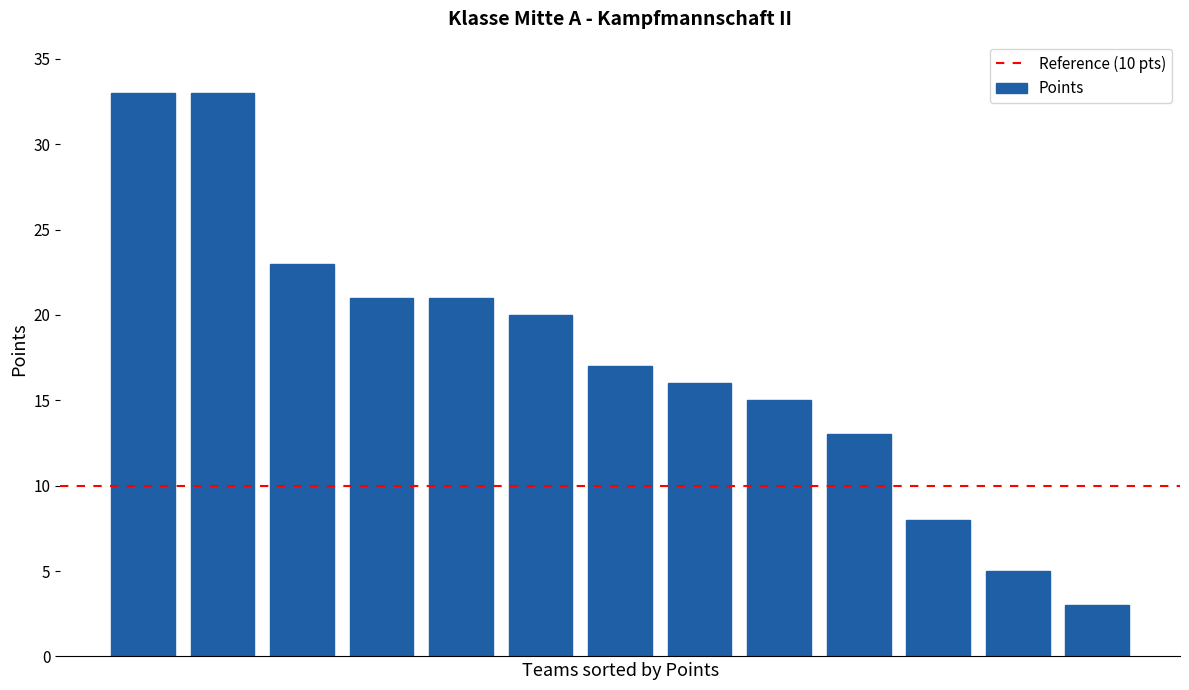

Does the chart contain stacked bars?

No